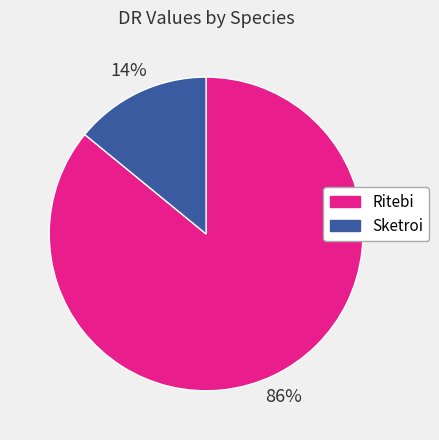

What is the ratio of the value at Sketroi to the value at Ritebi?

0.2